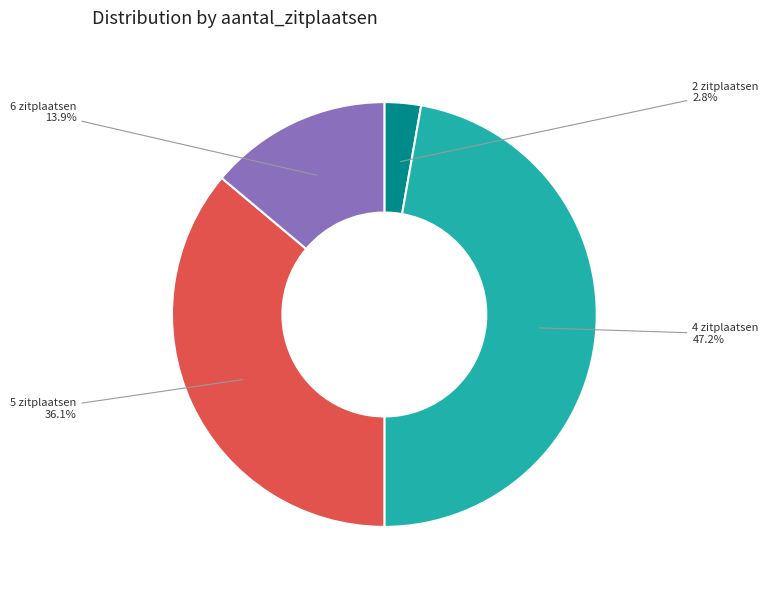

The 4 zitplaatsen slice represents 12% of the pie. True or false?

False